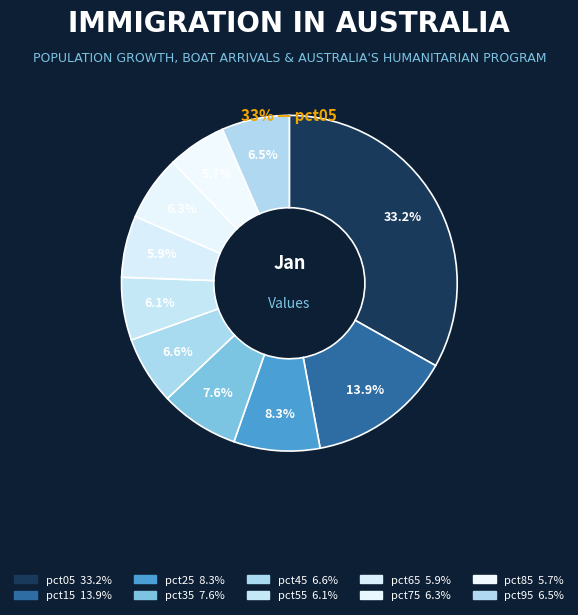

How many segments does this pie chart have?

10